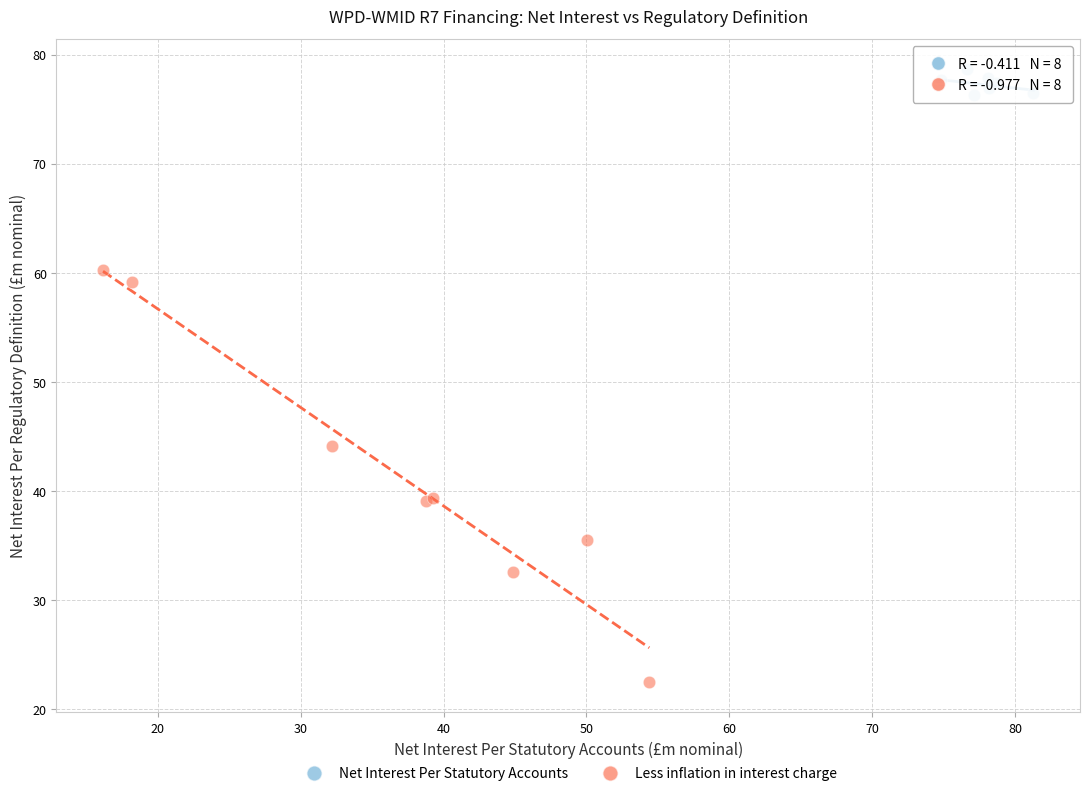

Which series contains the highest Y value?

Net Interest Per Statutory Accounts